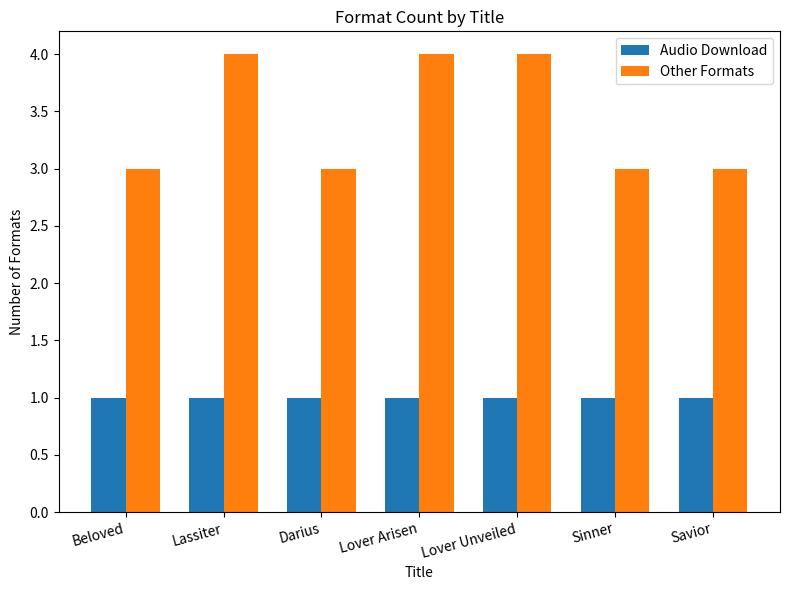

Between Beloved and Lassiter, which series saw the biggest shift?

Other Formats